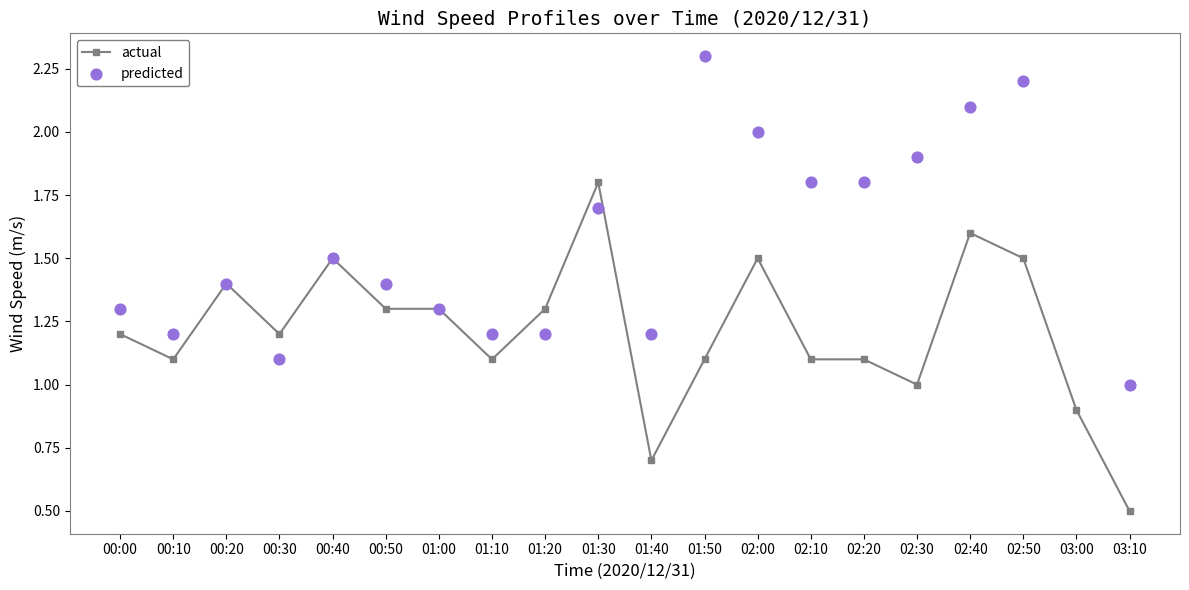

Which series has the widest spread of Y values?

actual